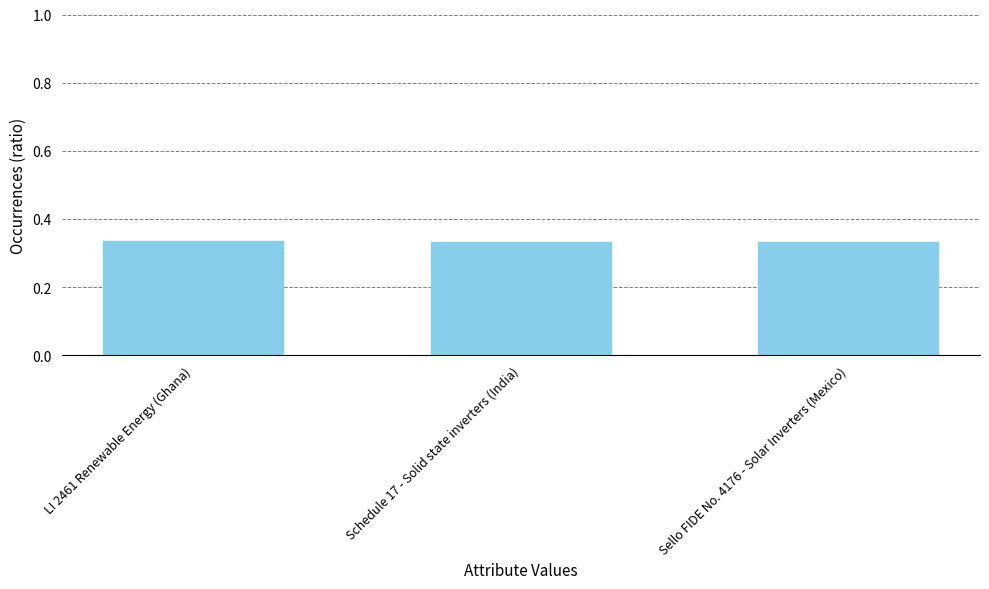

What is the sum of the values at Schedule 17 - Solid state inverters (India) and LI 2461 Renewable Energy (Ghana)?

0.7